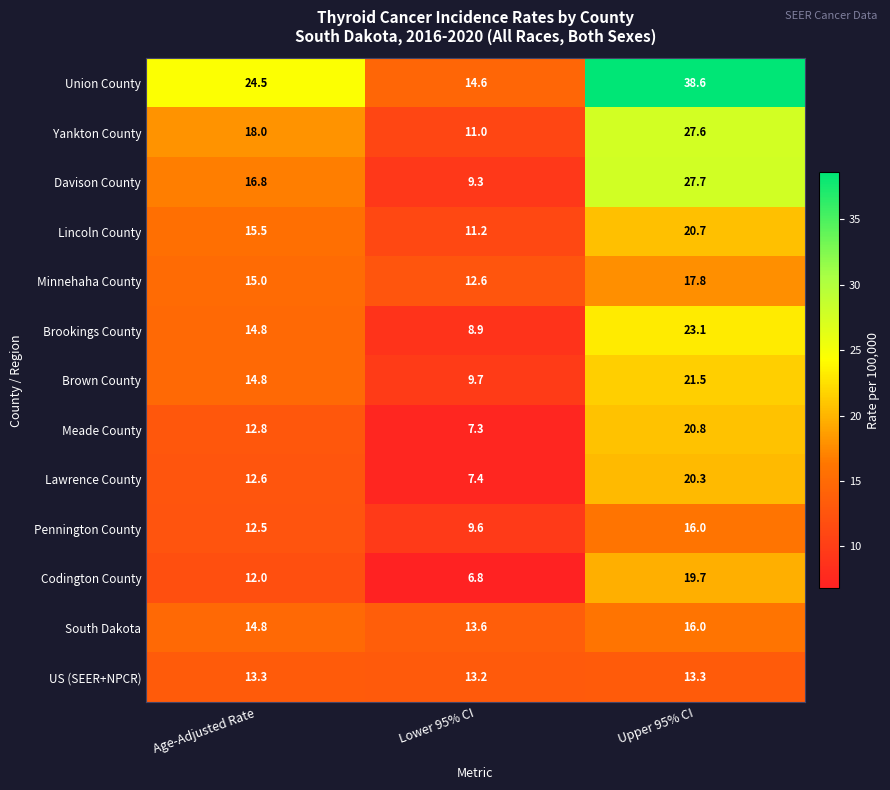

What is the sum of all US (SEER+NPCR) values?

39.8